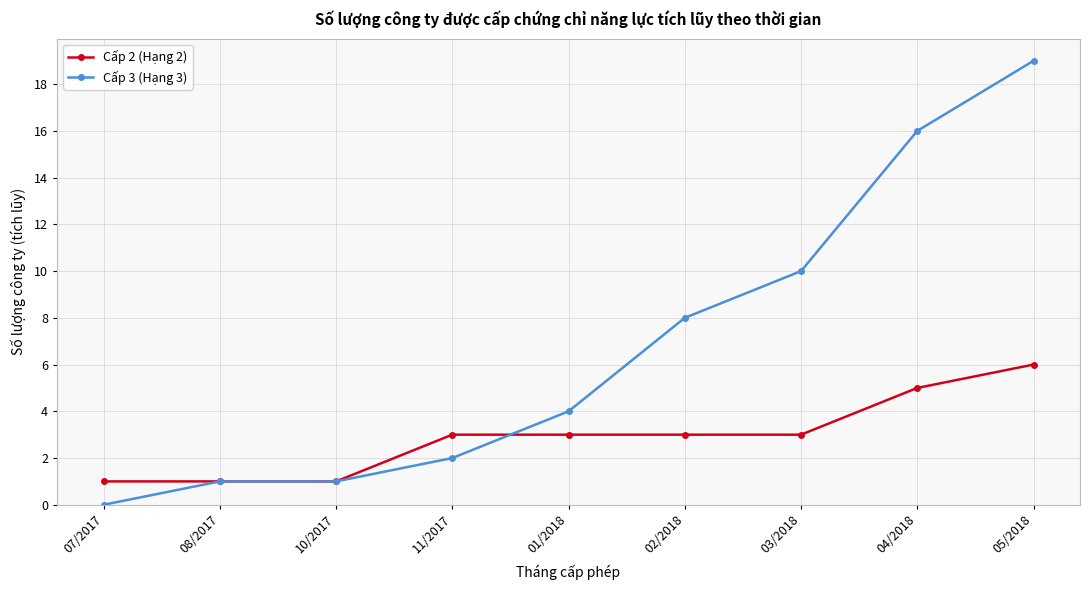

At which label does Cấp 2 (Hạng 2) reach its peak?

05/2018